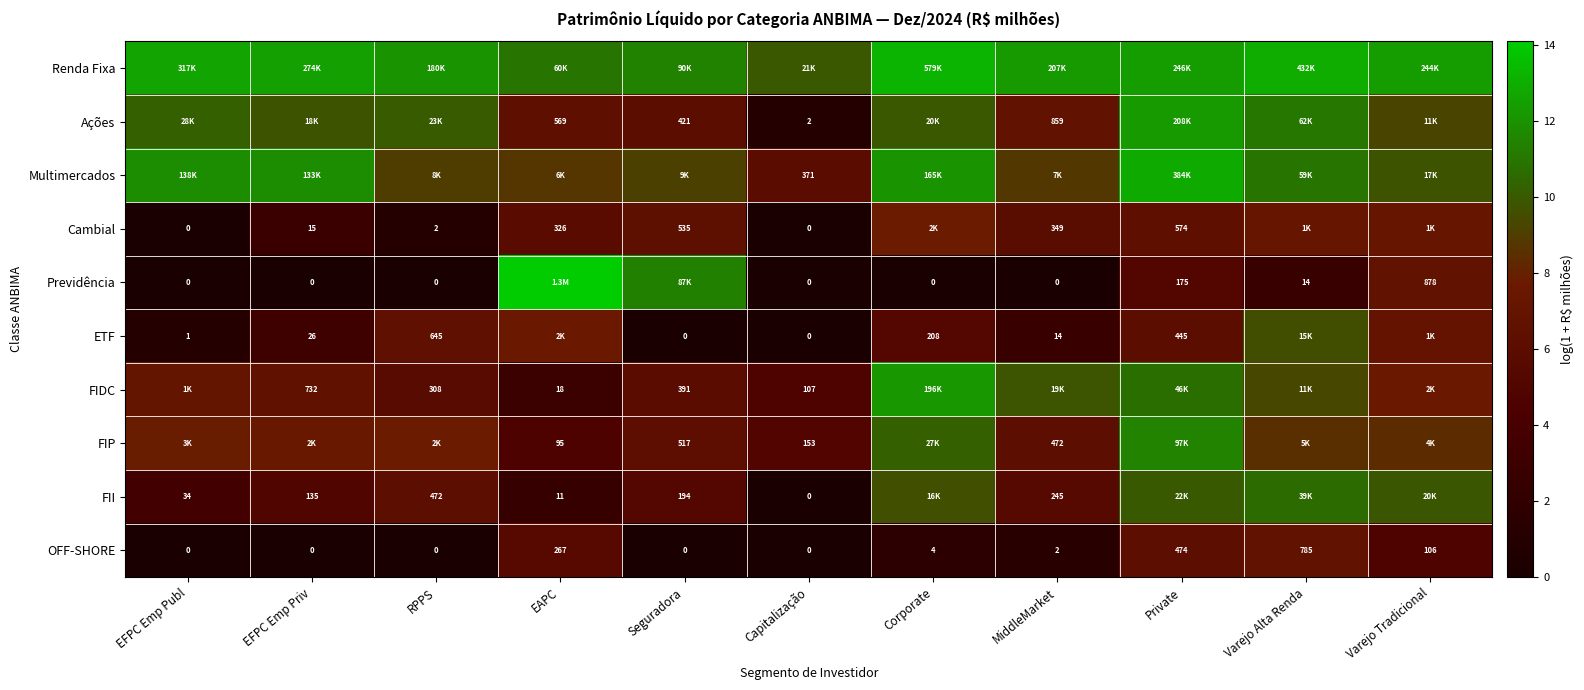

Is the value of FIDC at EFPC Emp Priv greater than the value of Previdência at EFPC Emp Publ?

Yes